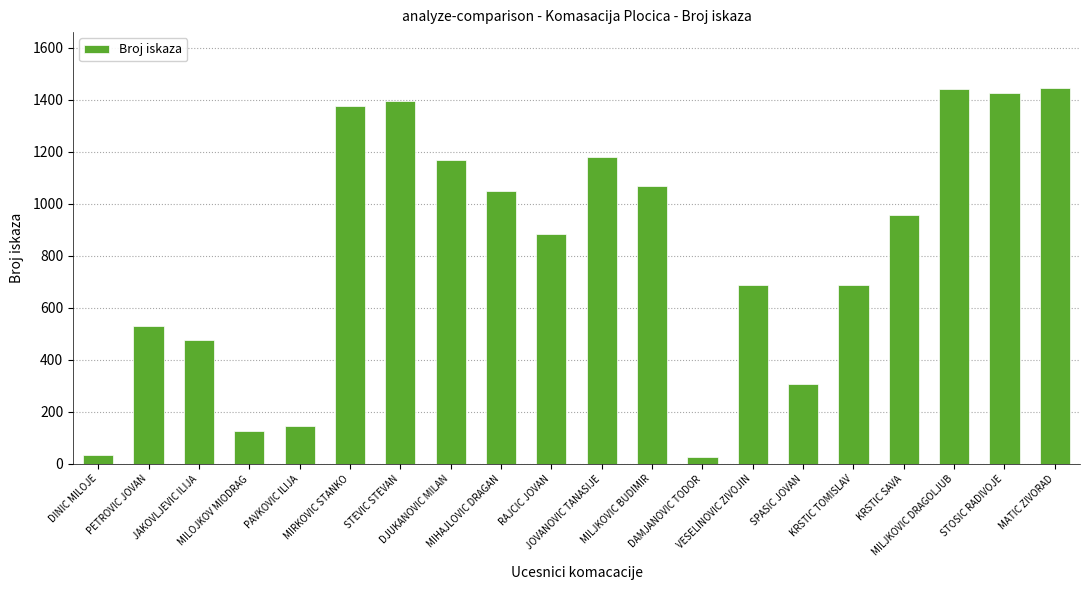

How many data points does each series have?

20